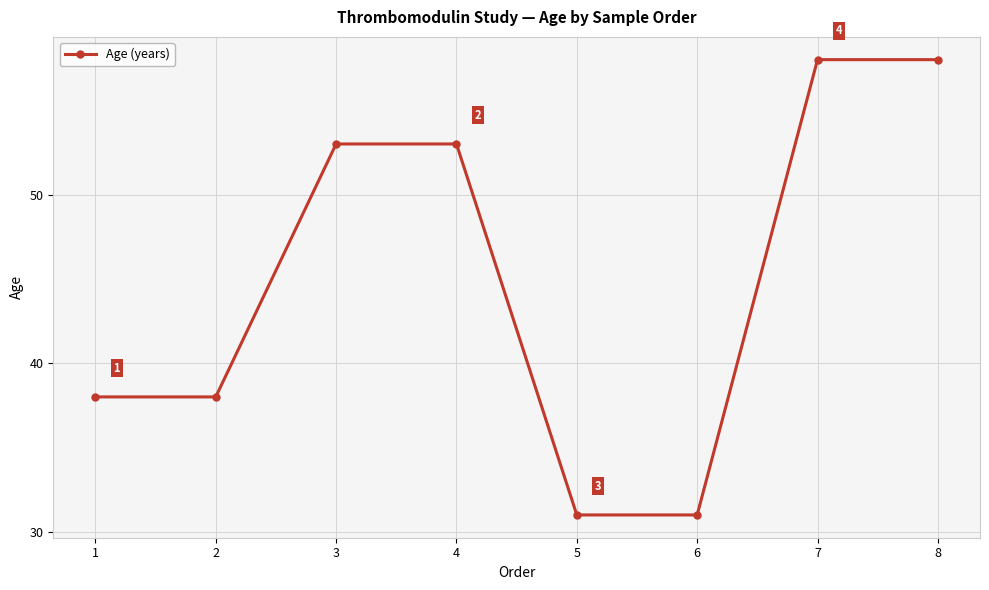

How many values are between 38 and 58?

6